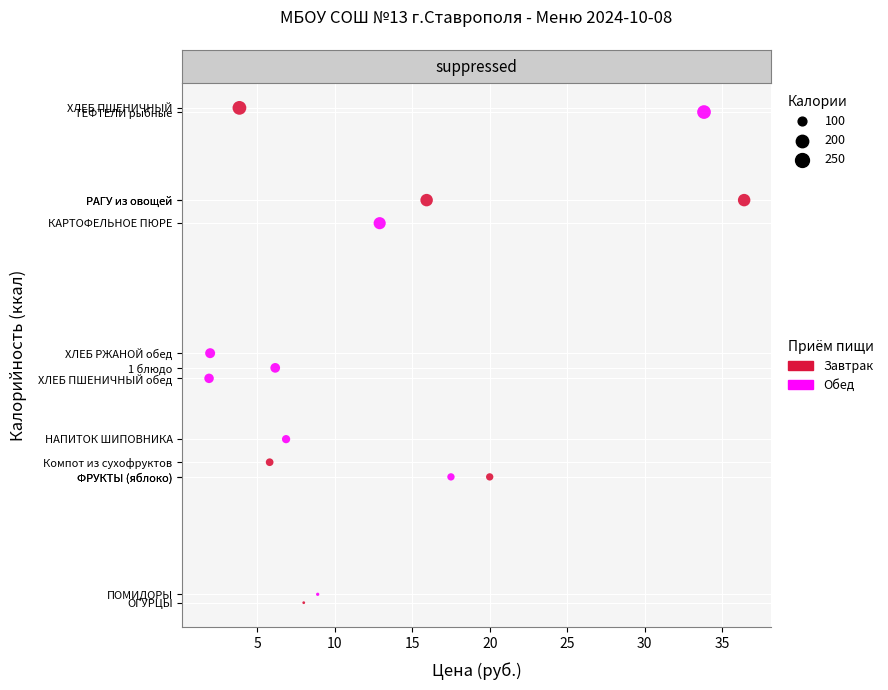

What are all the series names shown in the legend?

Завтрак, Обед